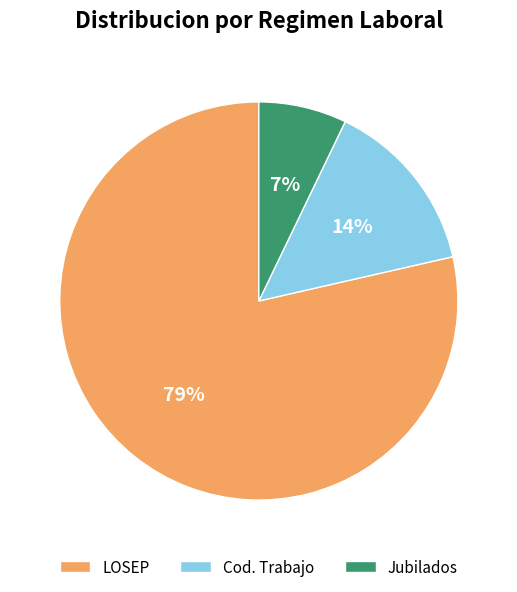

Does any single category account for the majority?

Yes